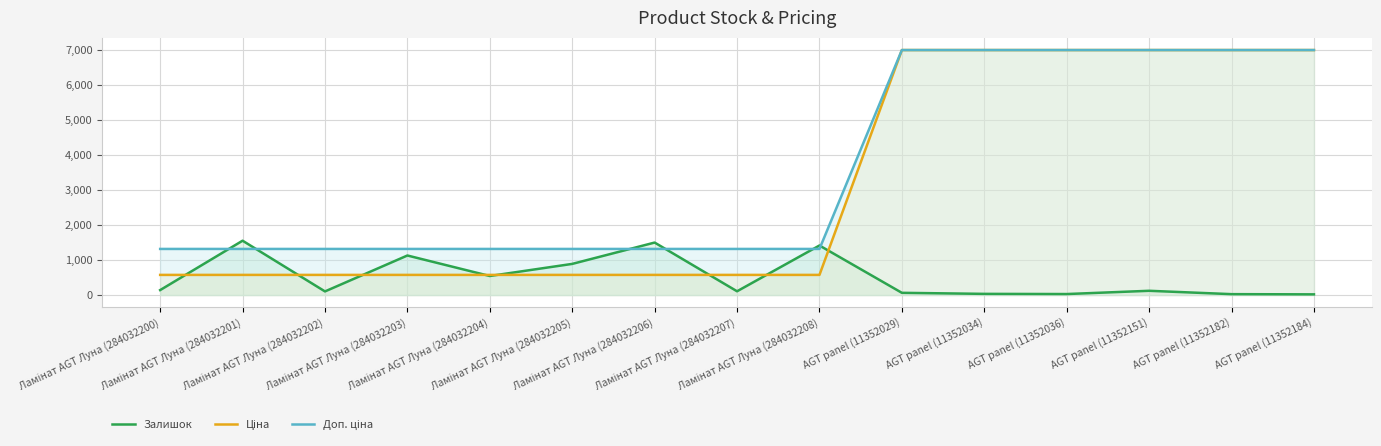

At which category is the sum across all series the highest?

AGT panel (11352151)